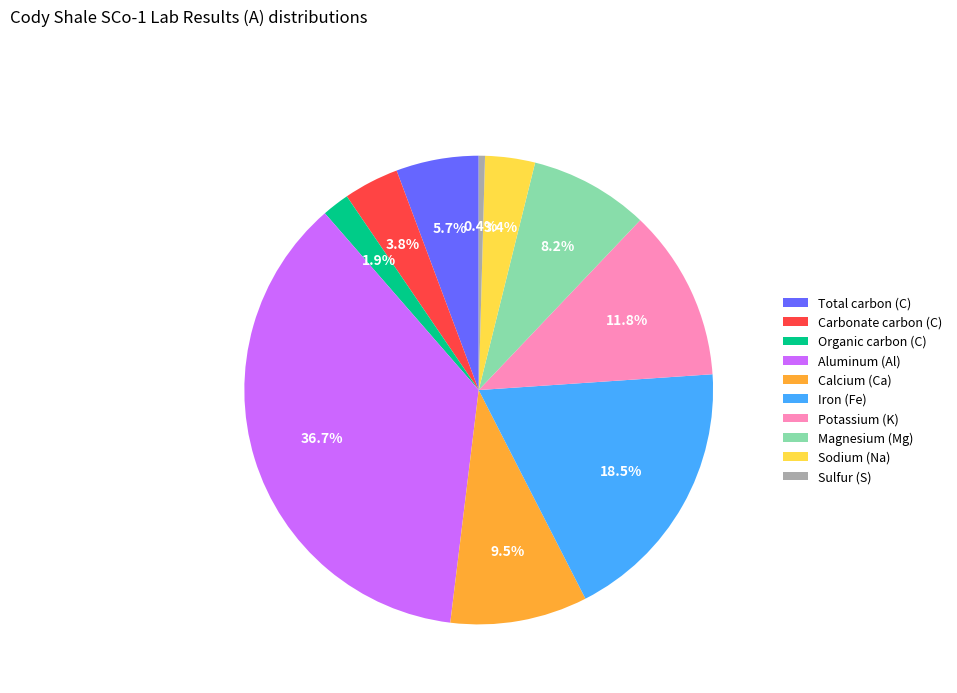

To the nearest percent, what is the difference between the largest and smallest slice percentages?

36%